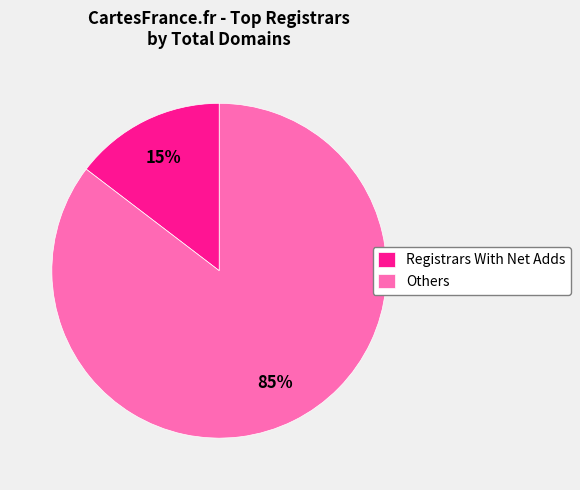

What is the smallest slice in the pie chart?

Registrars With Net Adds